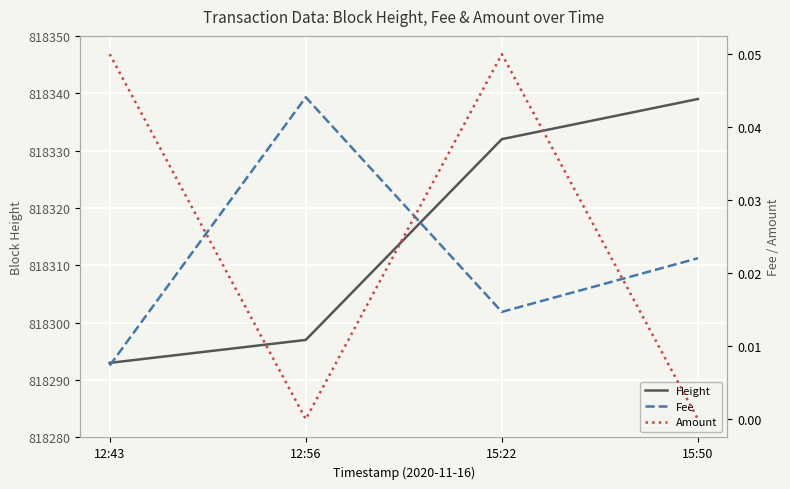

How many Fee values are between 0 and 1?

4